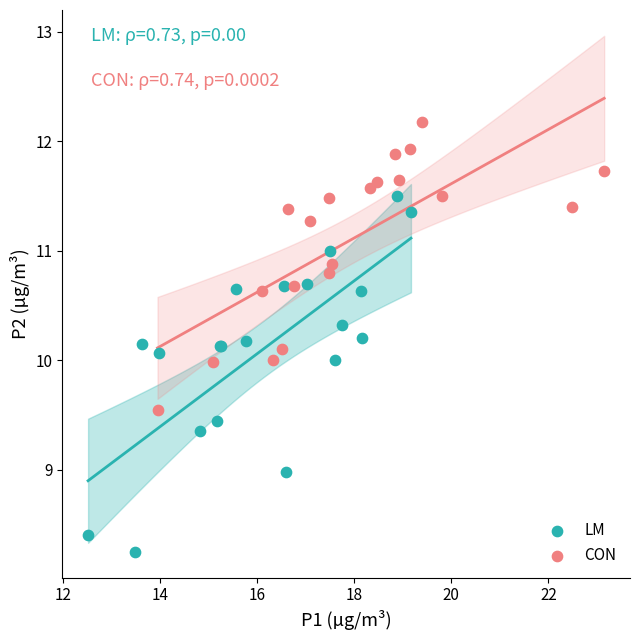

Which series reaches the maximum Y coordinate?

CON